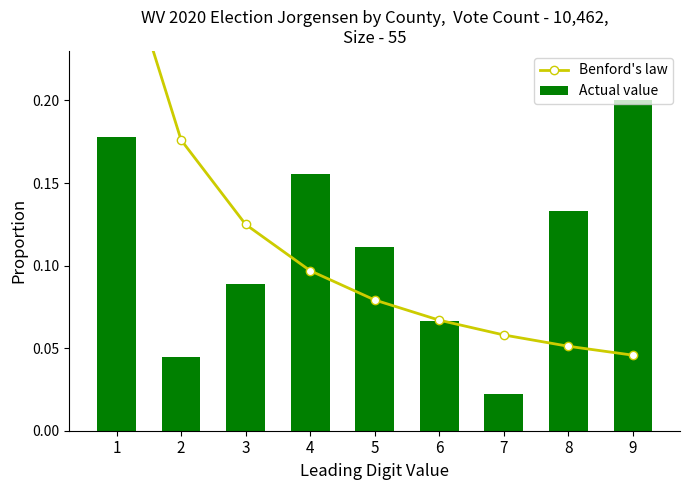

Which series has the largest total across all categories?

Benford's law